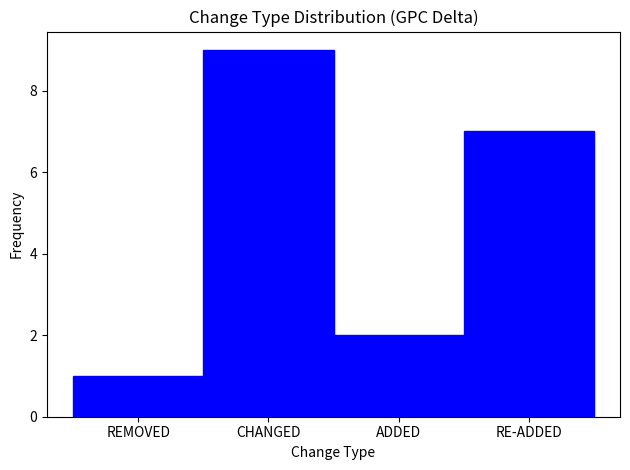

Reading left to right, list all the values displayed in this chart.

1	9	2	7